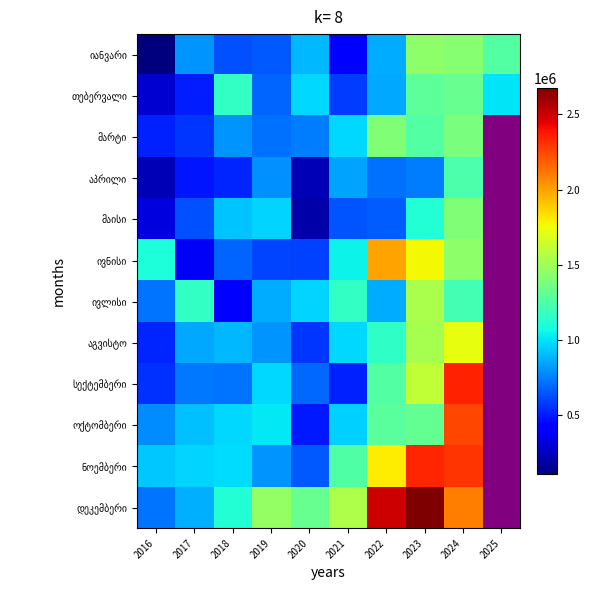

What is the spread (max minus min) of values at 2017?

778832.0